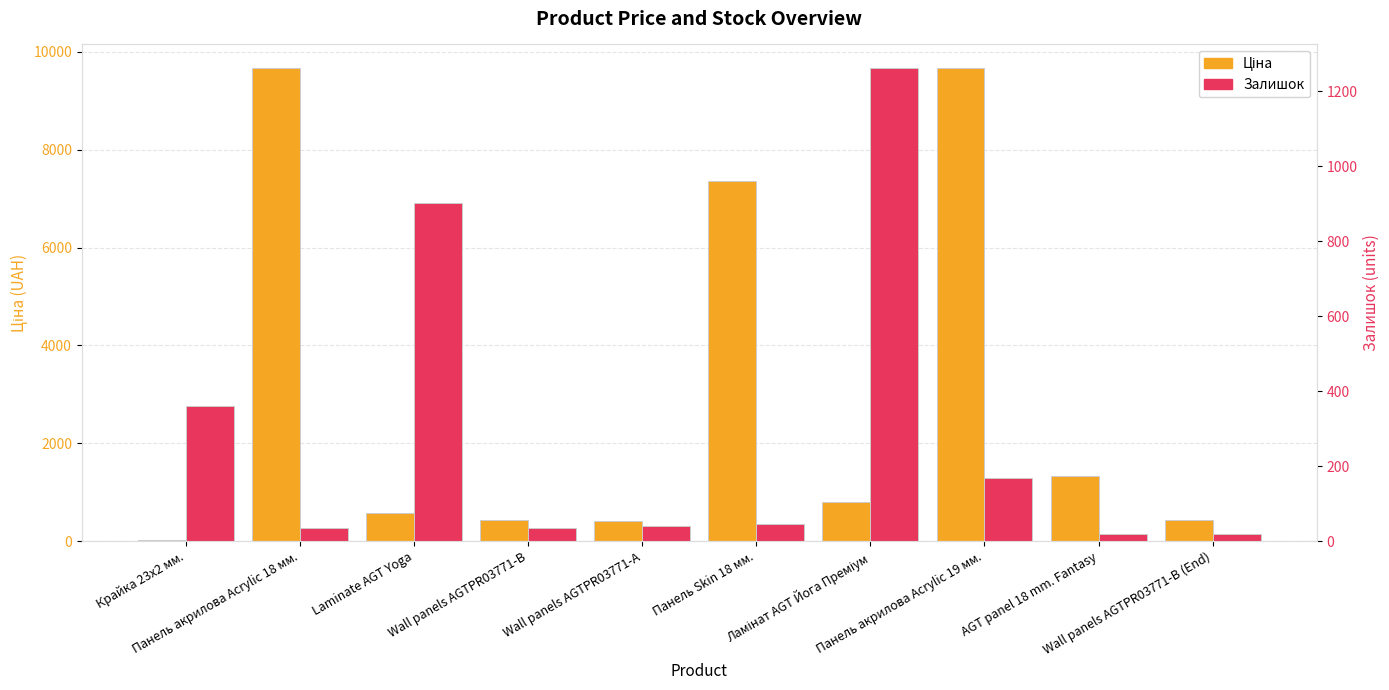

How many data points in Залишок are above 45?

4